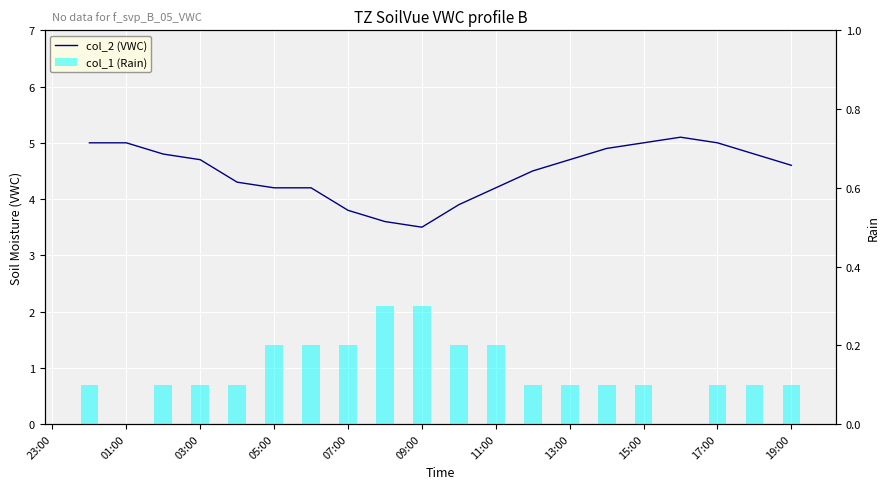

How many data points does each series have?

20